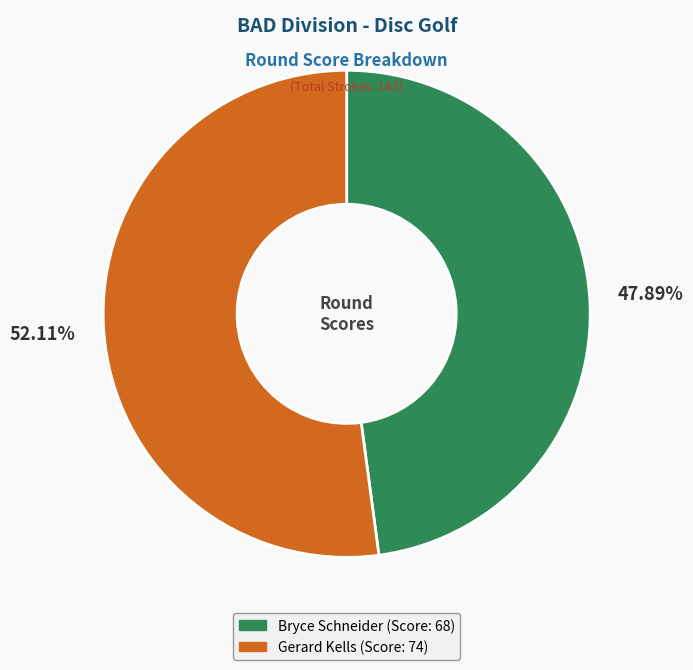

Which category accounts for the majority?

Gerard Kells